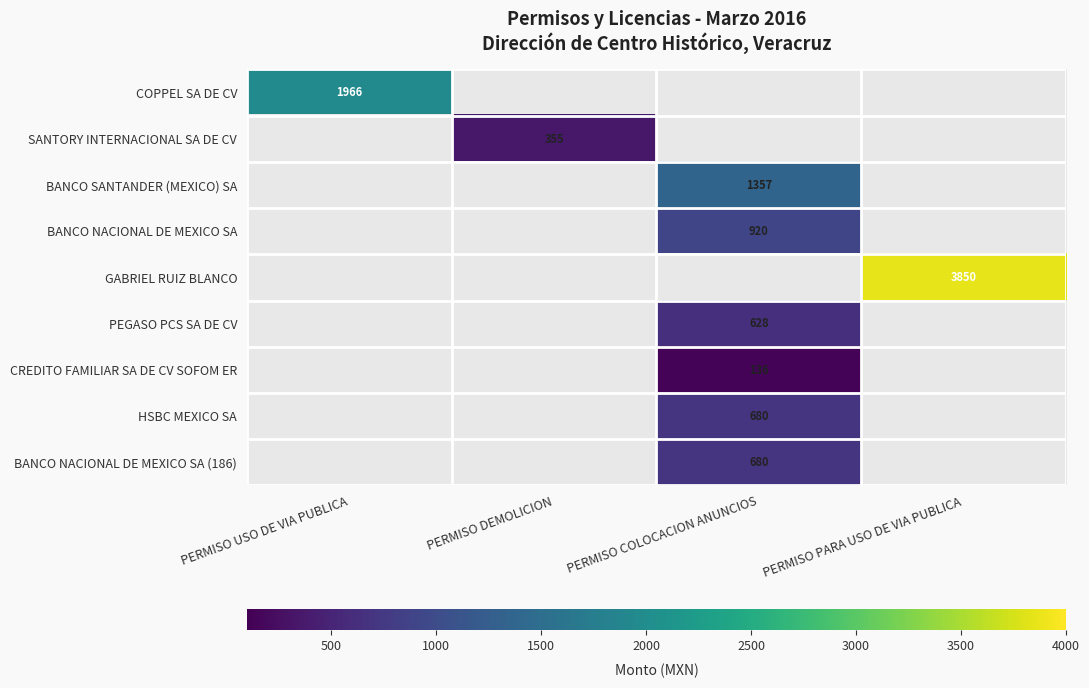

At how many categories does at least one series exceed 3663?

1